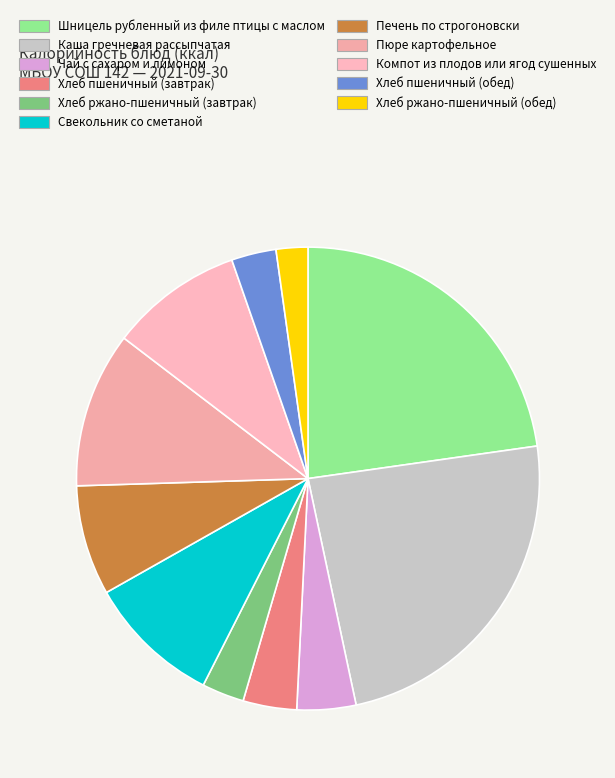

Count the number of slices in the pie.

11